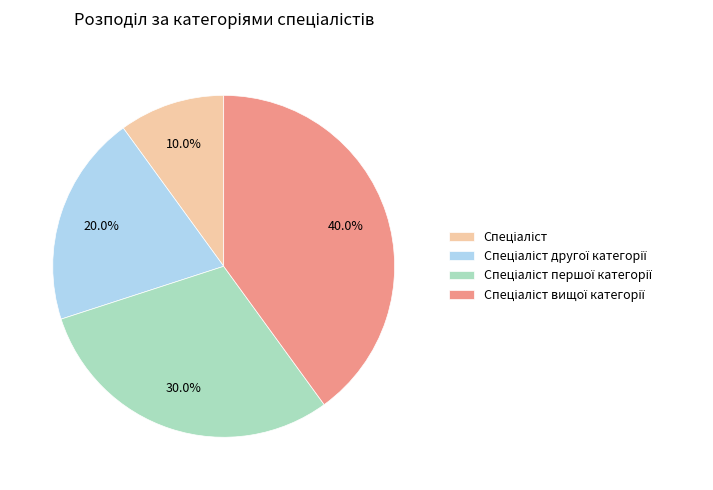

Is there any slice that represents more than half of the pie?

No